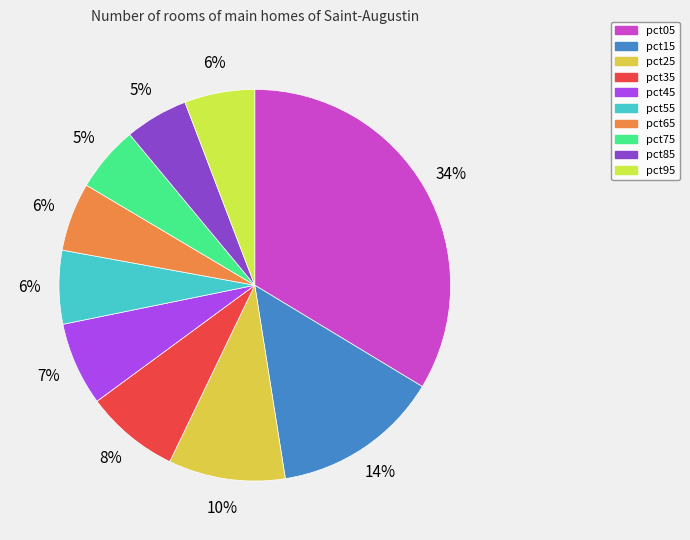

Which category has the biggest portion of the pie?

pct05